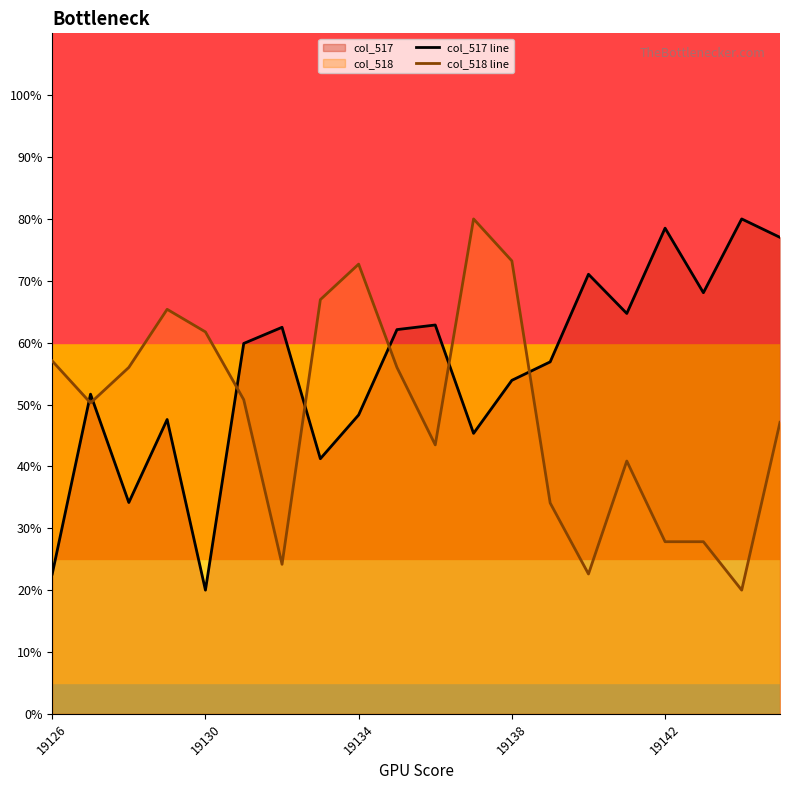

Reading right to left, list all the values displayed in this chart.

col_517 line: 77.0	80.0	68.1	78.5	64.7	71.1	56.9	53.9	45.3	62.9	62.1	48.3	41.2	62.5	59.9	20.0	47.6	34.2	51.7	22.6
col_518 line: 47.1	20.0	27.8	27.8	40.9	22.6	34.1	73.2	80.0	43.5	56.0	72.7	67.0	24.2	50.8	61.7	65.4	56.0	50.3	57.0